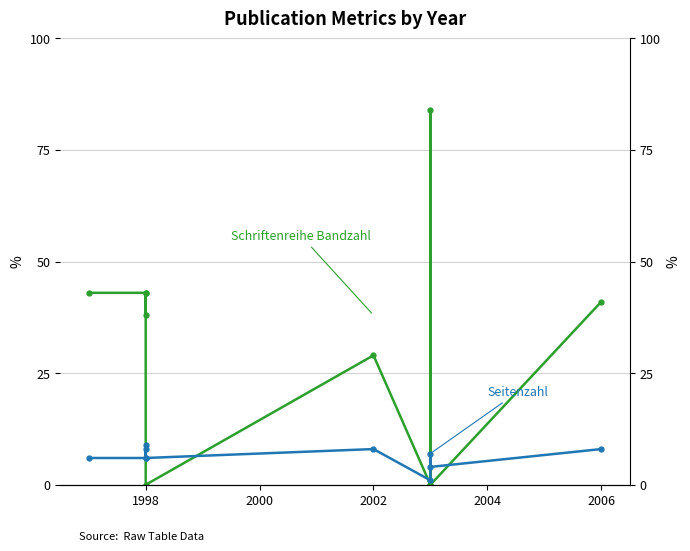

What is the difference between the second highest and minimum values in the Seitenzahl series?

7